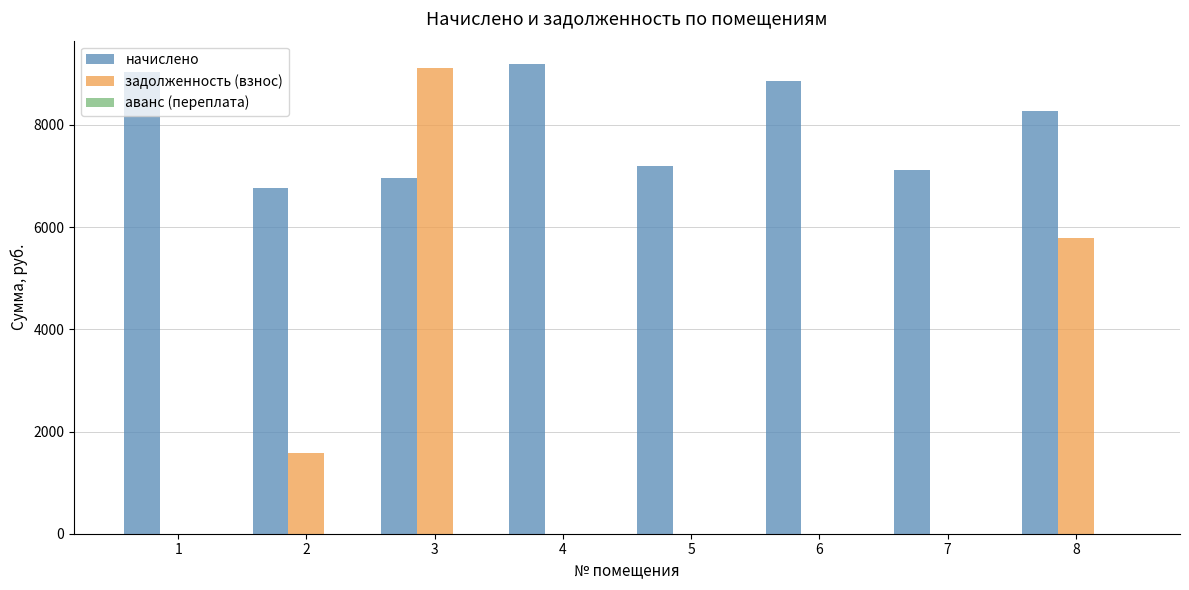

How many groups of bars are there?

8